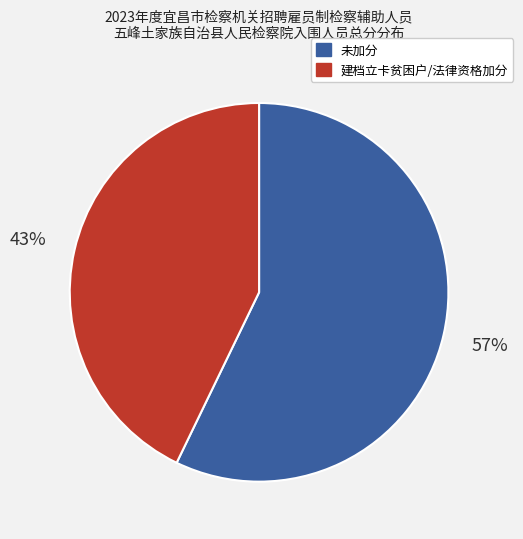

To the nearest percent, what is the average slice percentage?

50%